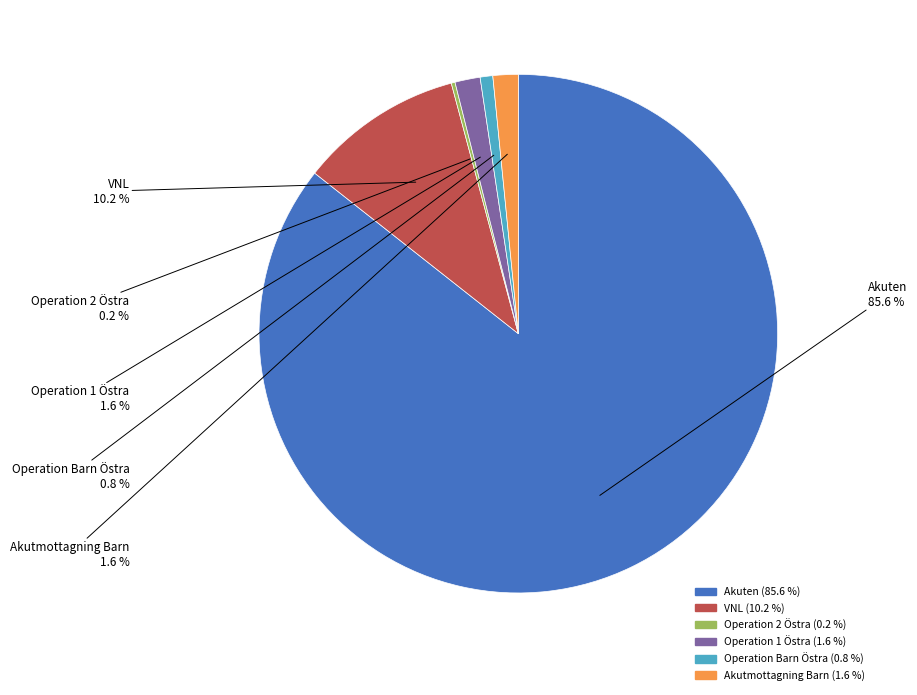

What percentage is the VNL slice, to the nearest percent?

10%